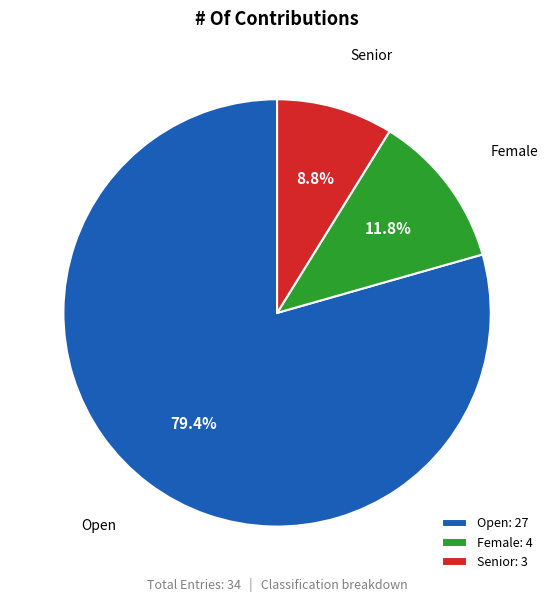

Which has a higher value, Open or Female?

Open